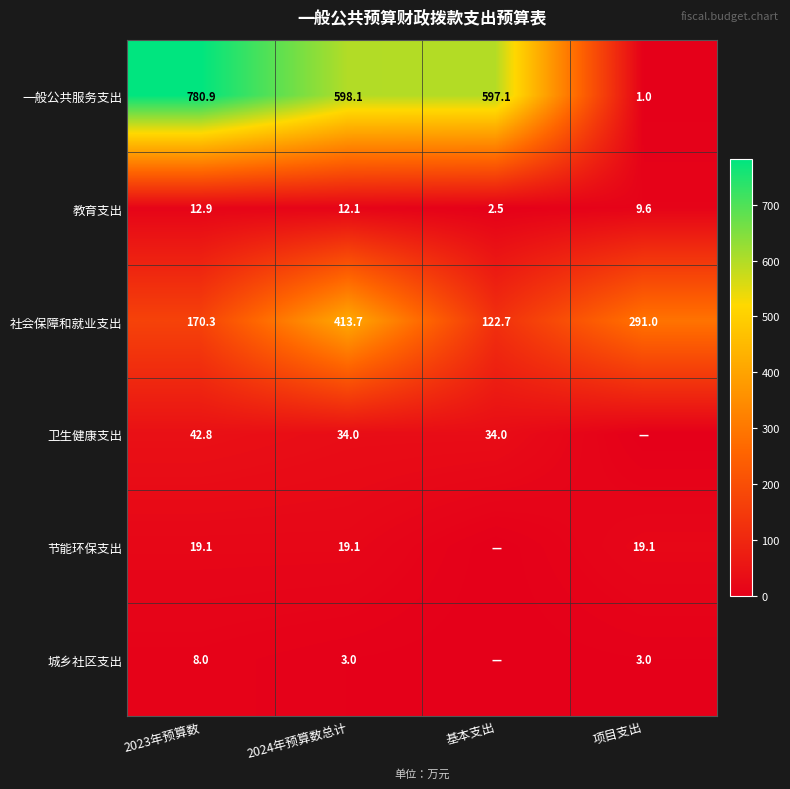

What is the spread (max minus min) of values at 2024年预算数总计?

595.1